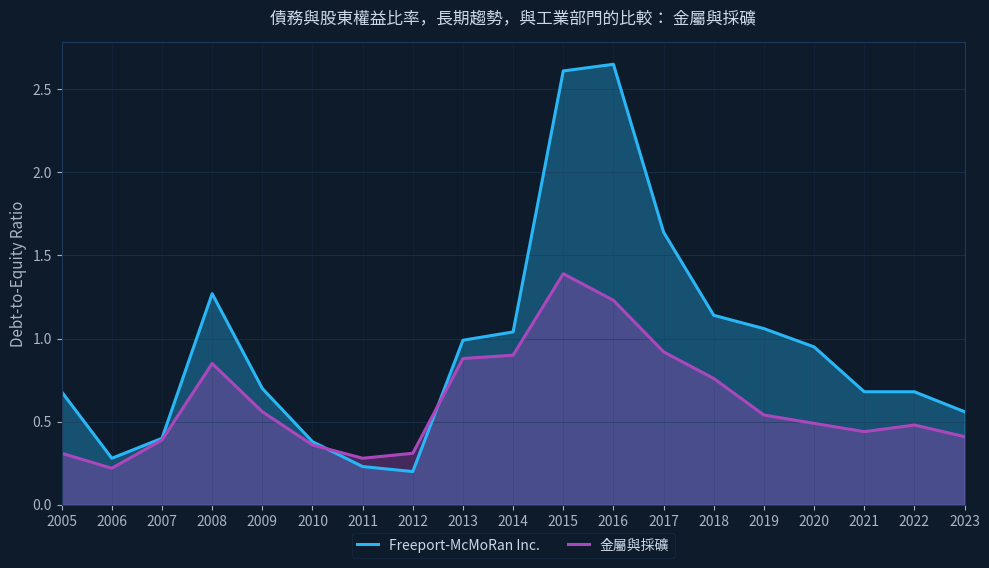

Reading left to right, transcribe all the data shown in this chart.

Freeport-McMoRan Inc.: 2005=0.7	2006=0.3	2007=0.4	2008=1.3	2009=0.7	2010=0.4	2011=0.2	2012=0.2	2013=1.0	2014=1.0	2015=2.6	2016=2.6	2017=1.6	2018=1.1	2019=1.1	2020=0.9	2021=0.7	2022=0.7	2023=0.6
金屬與採礦: 2005=0.3	2006=0.2	2007=0.4	2008=0.8	2009=0.6	2010=0.4	2011=0.3	2012=0.3	2013=0.9	2014=0.9	2015=1.4	2016=1.2	2017=0.9	2018=0.8	2019=0.5	2020=0.5	2021=0.4	2022=0.5	2023=0.4